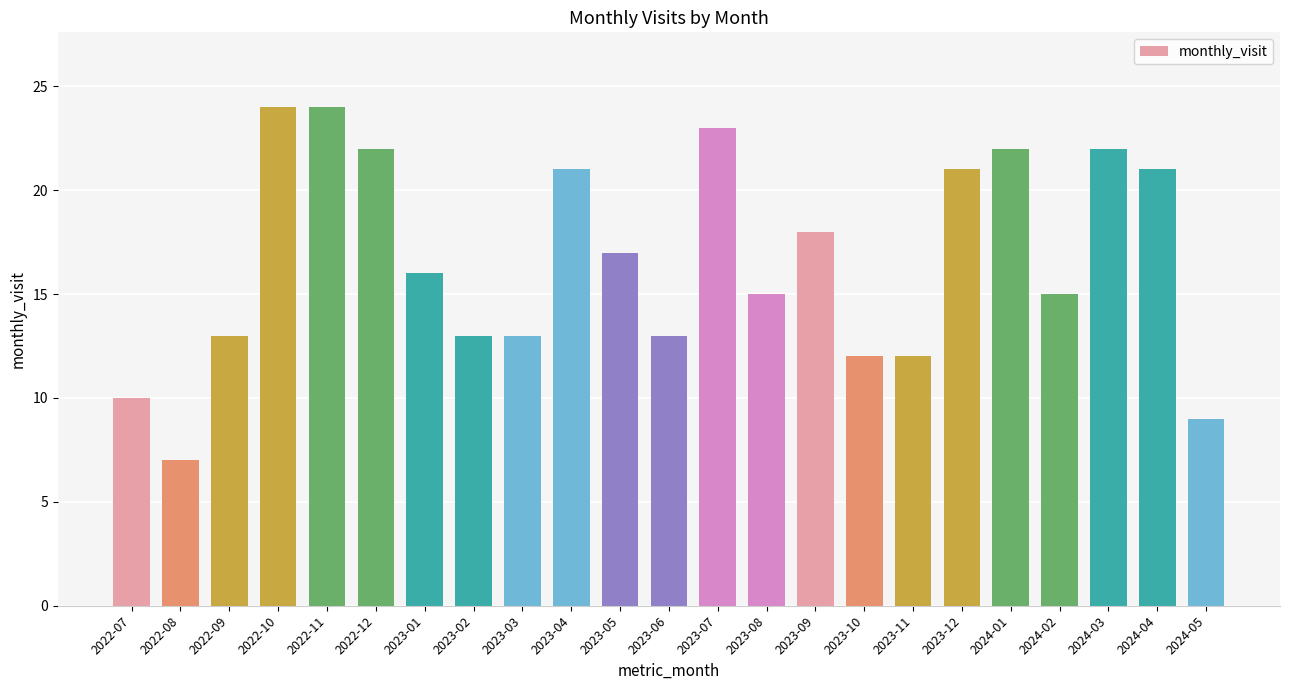

Which label corresponds to the smallest value in the chart?

2022-08